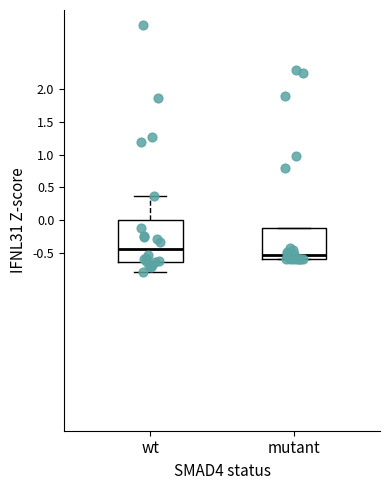

Reading left to right, transcribe this box plot: for each box, give where its median line is, the range the box spans, and where its two whiskers end, as read against the y-axis. The values are not printed on the chart, so give them approximately, as read against the axis.

wt: median -0.45, box -0.65 to 0.00, whiskers -0.80 to 0.40
mutant: median -0.55, box -0.60 to -0.10, whiskers -0.60 to -0.10